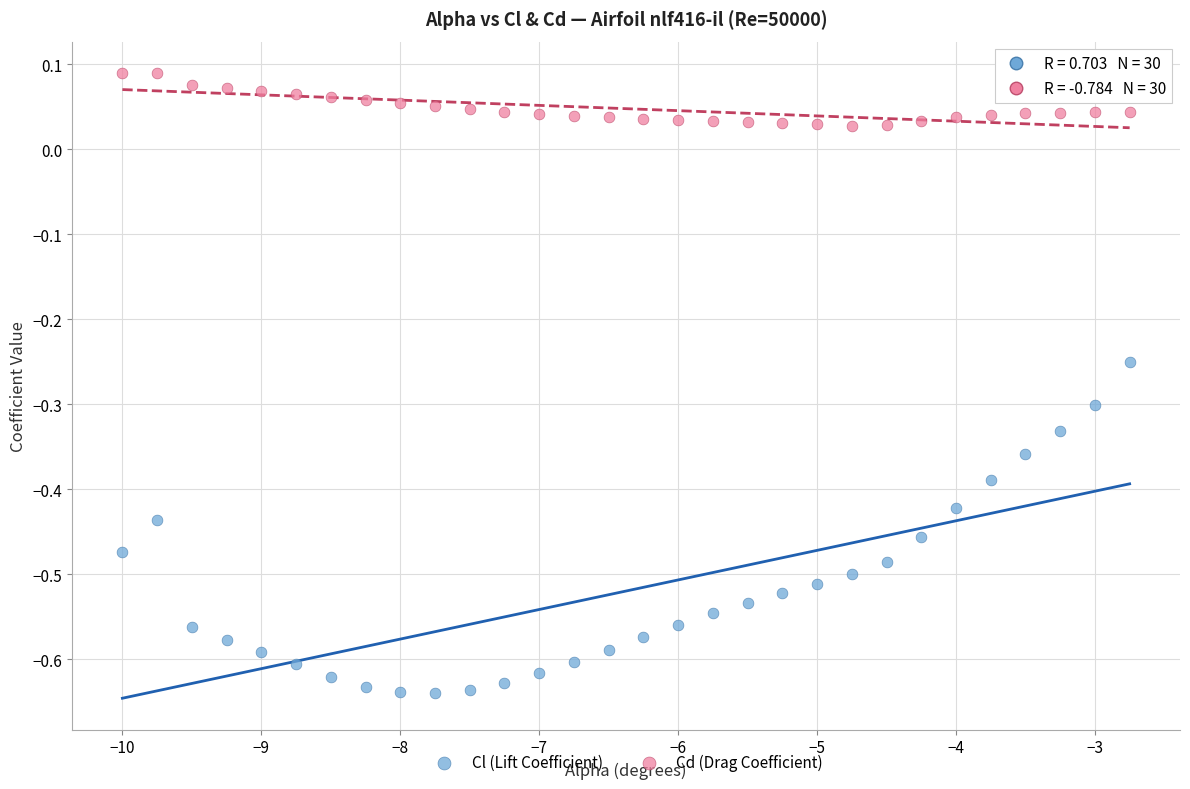

Across all data points, what is the range of Y values (max minus min)?

0.7